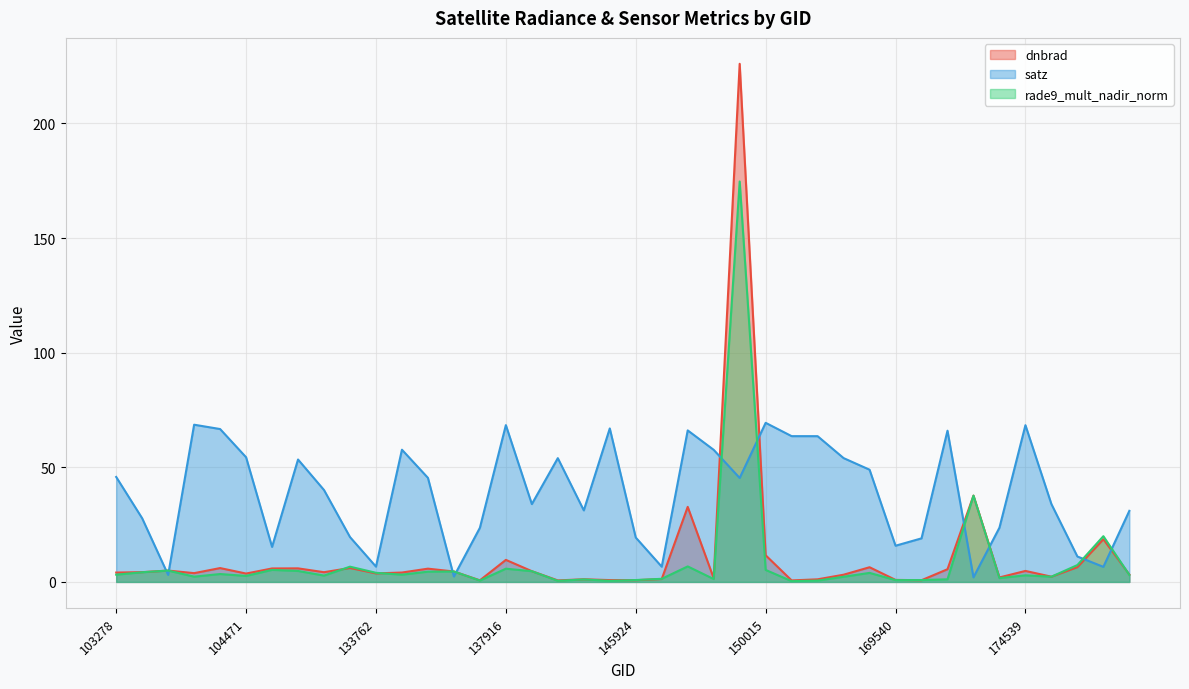

Reading right to left, list all the values displayed in this chart.

dnbrad: 3.2	18.6	6.4	2.3	4.8	2.0	37.6	5.5	0.7	0.9	6.4	3.1	1.1	0.7	11.6	226.0	1.6	32.7	1.3	0.8	0.8	1.2	0.7	4.7	9.6	0.7	4.5	5.8	4.1	3.7	6.1	4.2	5.9	5.9	3.7	6.0	3.8	5.0	4.3	4.1
satz: 31.0	6.6	11.1	33.9	68.4	23.7	2.0	66.0	19.0	15.8	48.9	54.0	63.6	63.6	69.4	45.3	57.6	66.1	6.6	19.4	66.9	31.2	54.0	34.0	68.4	23.6	2.4	45.4	57.7	6.7	19.6	40.1	53.4	15.3	54.4	66.7	68.6	3.1	27.8	45.8
rade9_mult_nadir_norm: 3.1	20.0	7.4	2.3	2.9	1.7	37.6	1.1	0.8	0.8	3.9	2.3	0.6	0.3	5.2	174.7	1.3	6.8	1.4	0.8	0.5	1.1	0.5	4.7	5.8	0.6	4.5	4.5	3.2	4.0	6.6	2.8	4.8	5.3	2.6	3.4	2.3	5.0	4.2	3.2